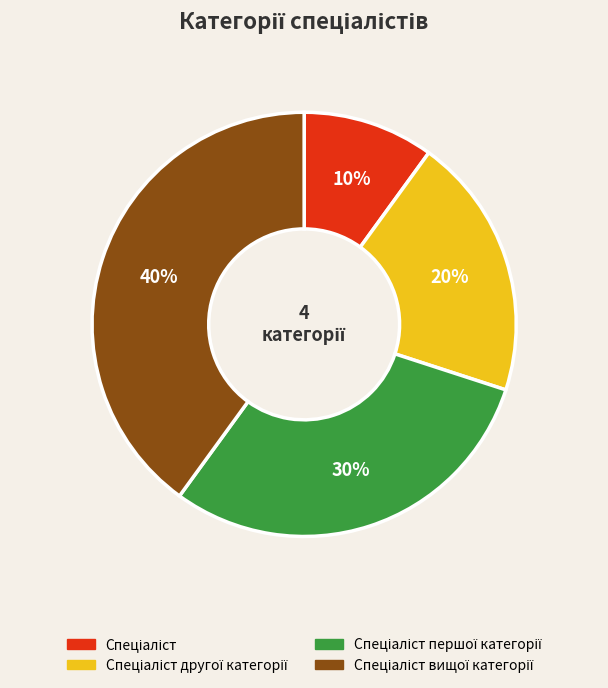

To the nearest percent, what is the average slice percentage?

25%